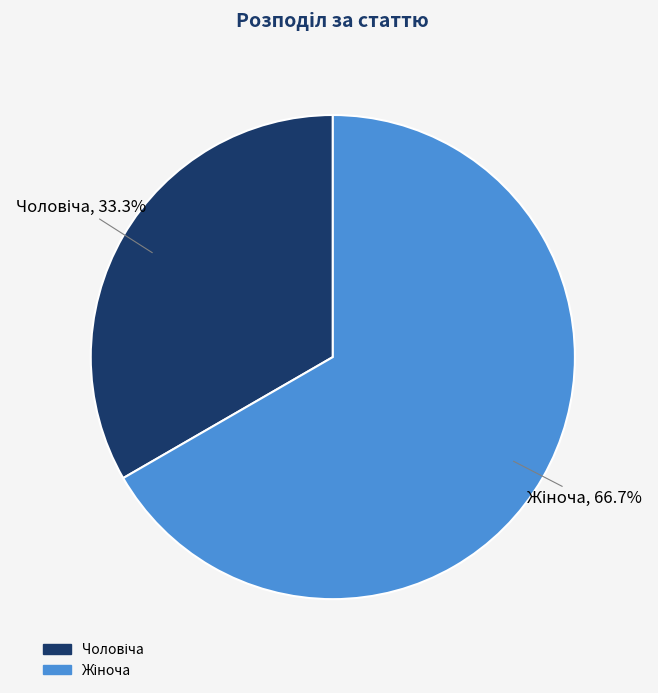

Is there any slice that represents more than half of the pie?

Yes